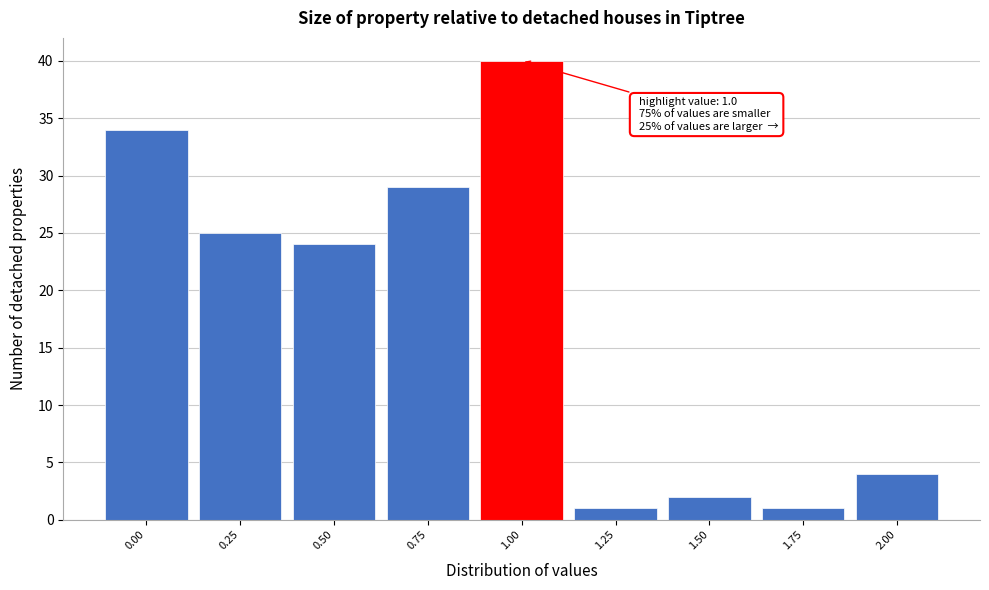

Which range on the x-axis has the tallest bar?

0.875 to 1.125